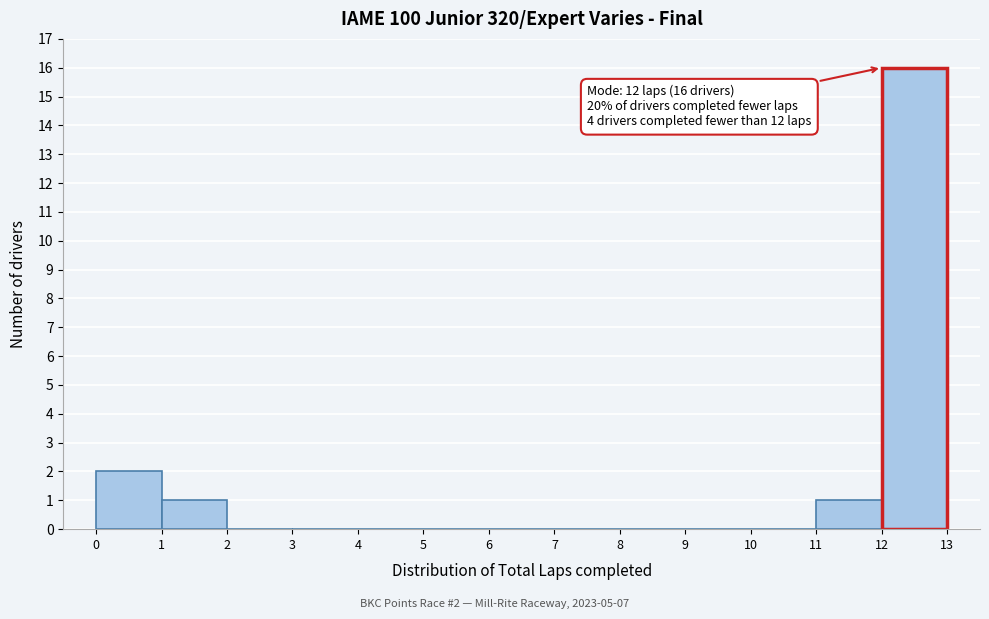

Which range on the x-axis has the tallest bar?

12 to 13